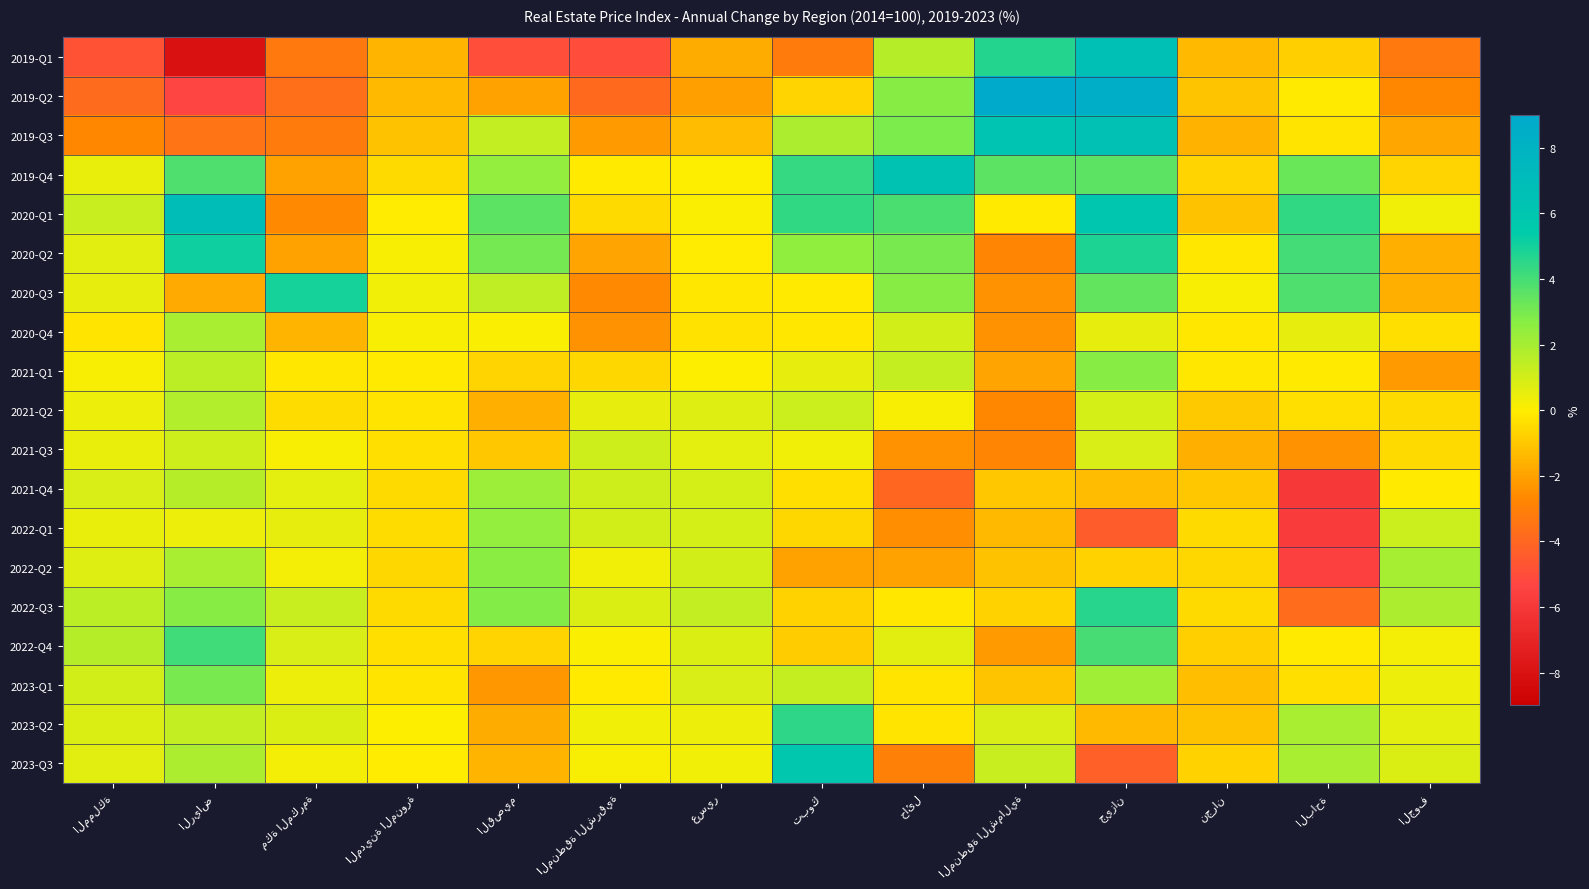

At which label is 2022-Q3 closest to 0?

حائل